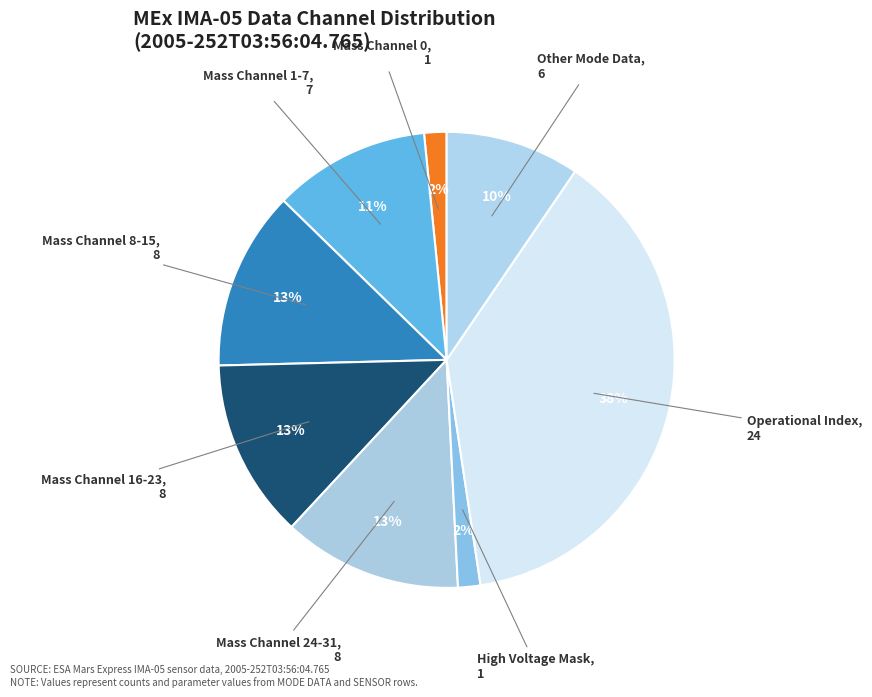

What percentage is the Other Mode Data slice, to the nearest percent?

10%